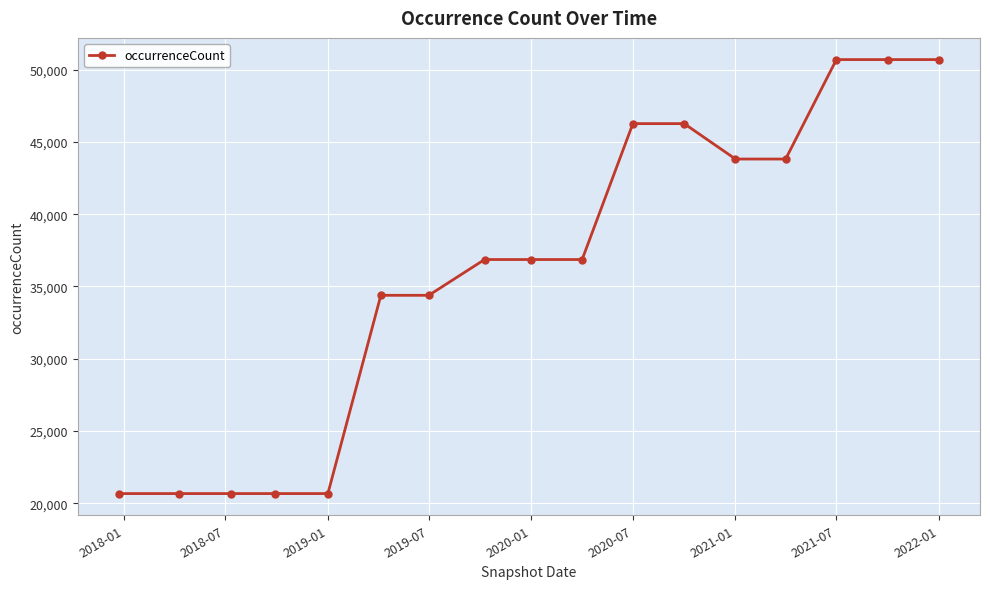

What is the minimum value shown in the chart?

20662